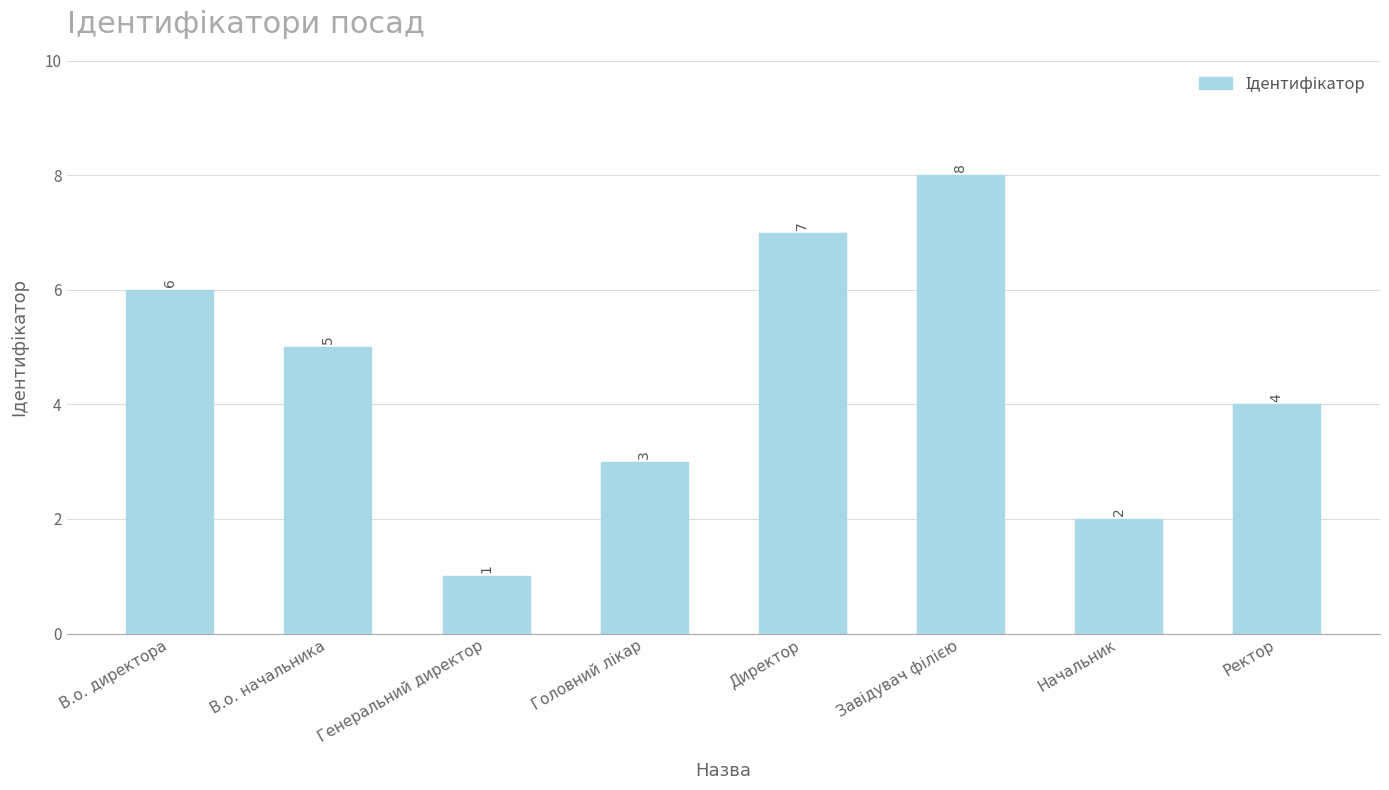

What is the label of the 8th bar from the left?

Ректор